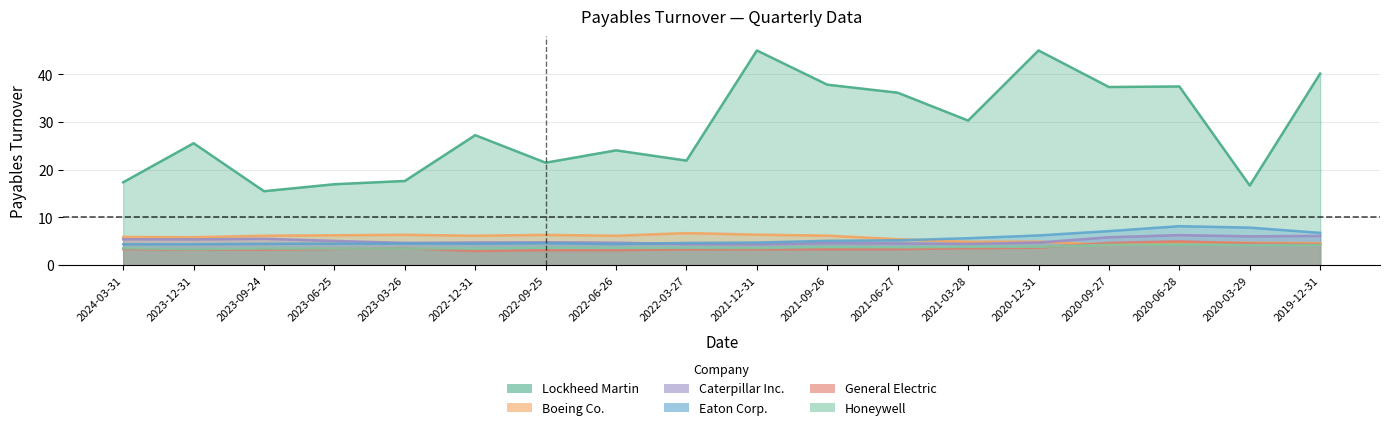

True or false: Honeywell has a value of 6.2 at 2021-06-27.

False